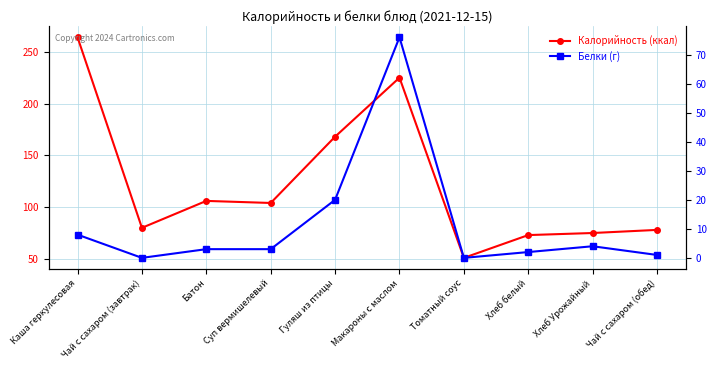

Reading left to right, transcribe all the data shown in this chart.

Калорийность (ккал): Каша геркулесовая=264	Чай с сахаром (завтрак)=80	Батон=106	Суп вермишелевый=104	Гуляш из птицы=168	Макароны с маслом=225	Томатный соус=51	Хлеб белый=73	Хлеб Урожайный=75	Чай с сахаром (обед)=78
Белки (г): Каша геркулесовая=8	Чай с сахаром (завтрак)=0	Батон=3	Суп вермишелевый=3	Гуляш из птицы=20	Макароны с маслом=76	Томатный соус=0	Хлеб белый=2	Хлеб Урожайный=4	Чай с сахаром (обед)=1